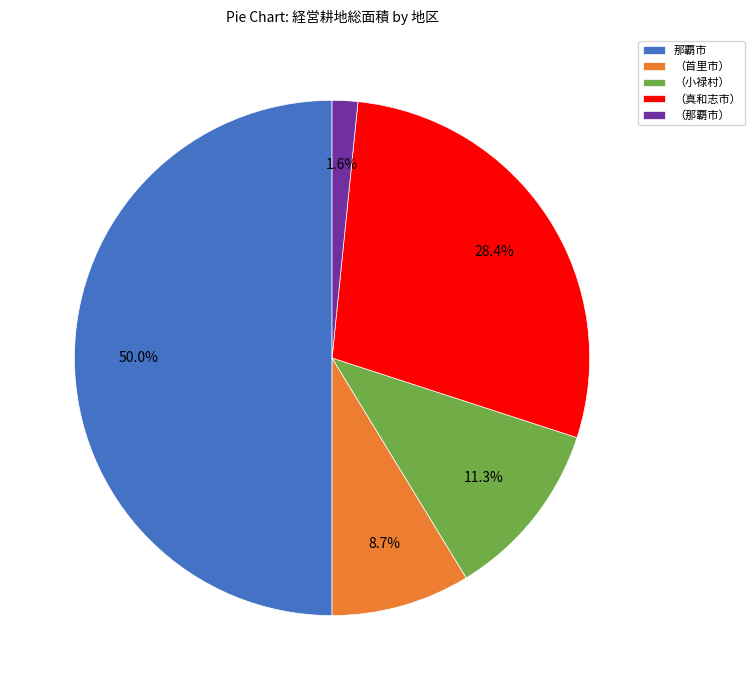

Combined, do 那覇市 and （真和志市） account for over 50%?

Yes